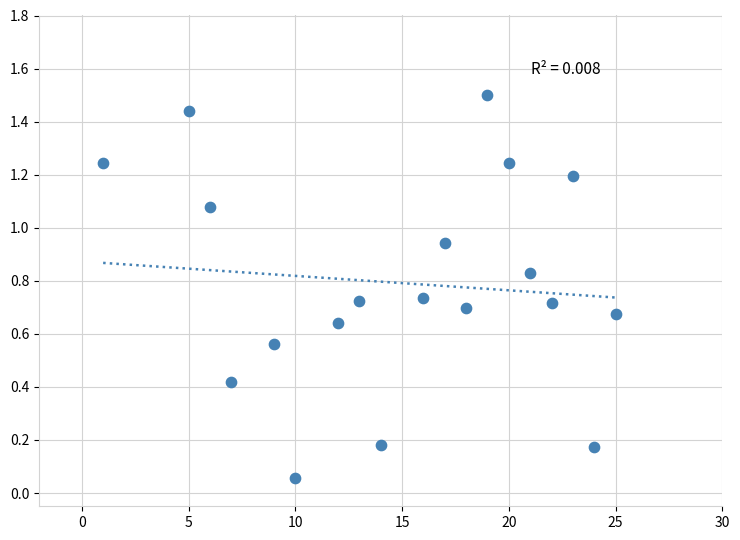

What is the range of X values (max minus min)?

24.0